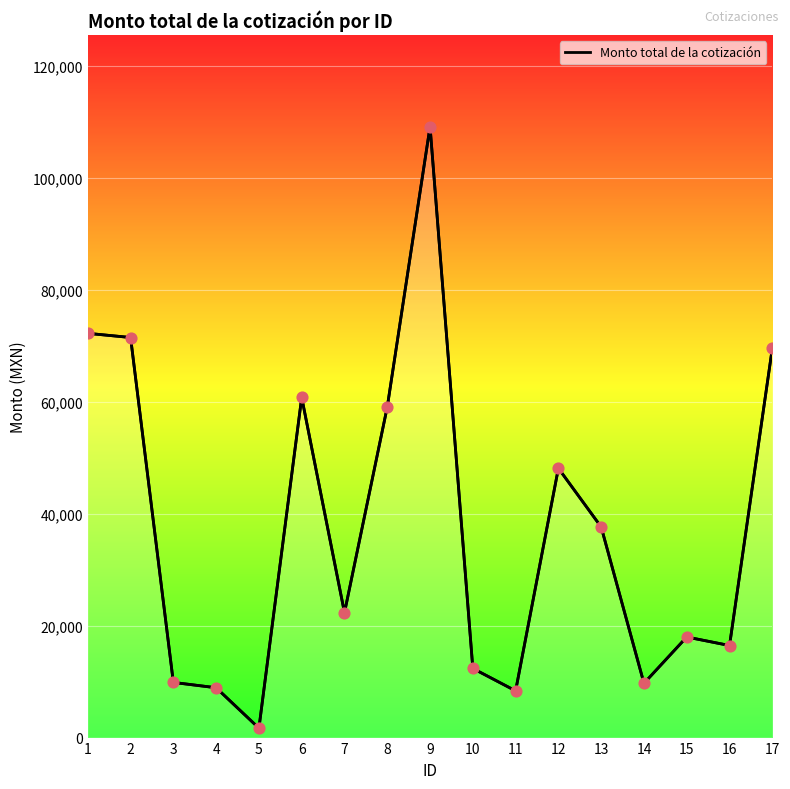

What is the change in value from 11 to 12?

+39788.0